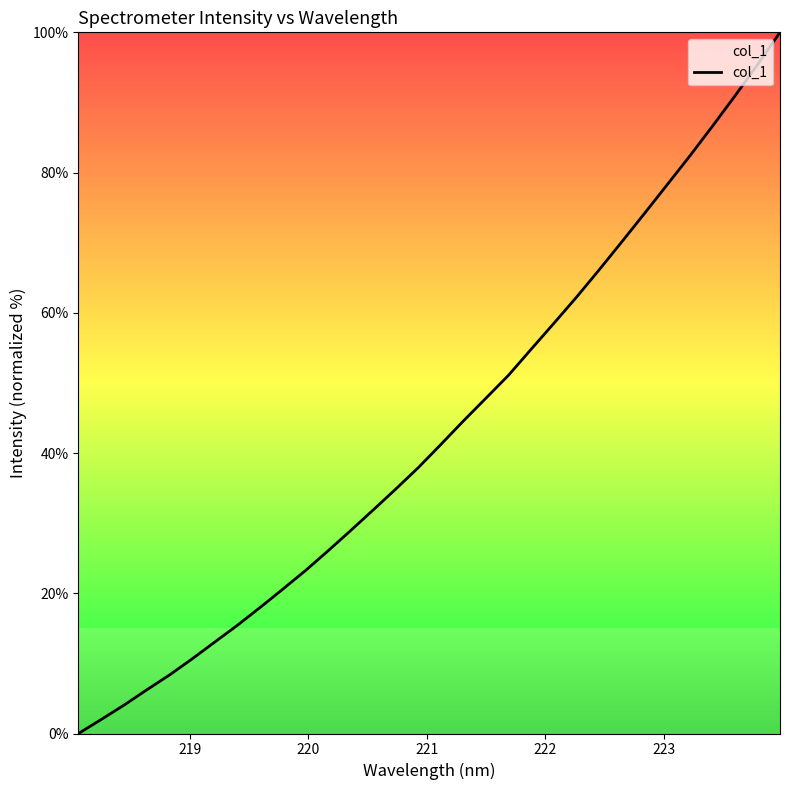

What is the difference between the maximum and minimum values?

100.0